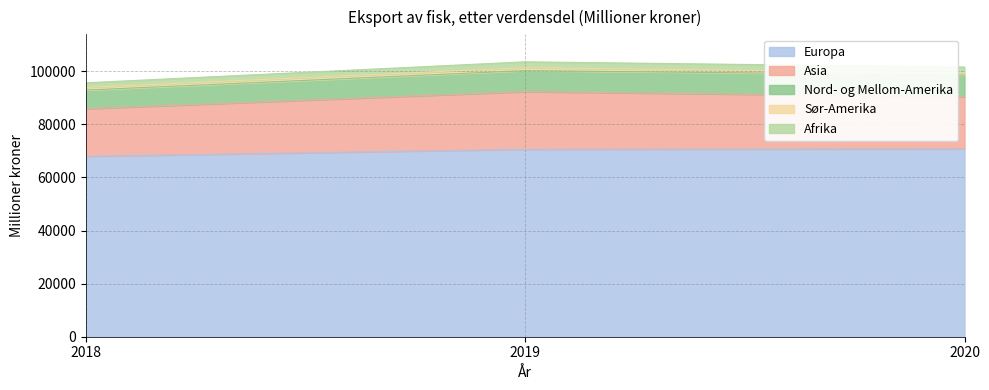

How many series are shown in this chart?

5